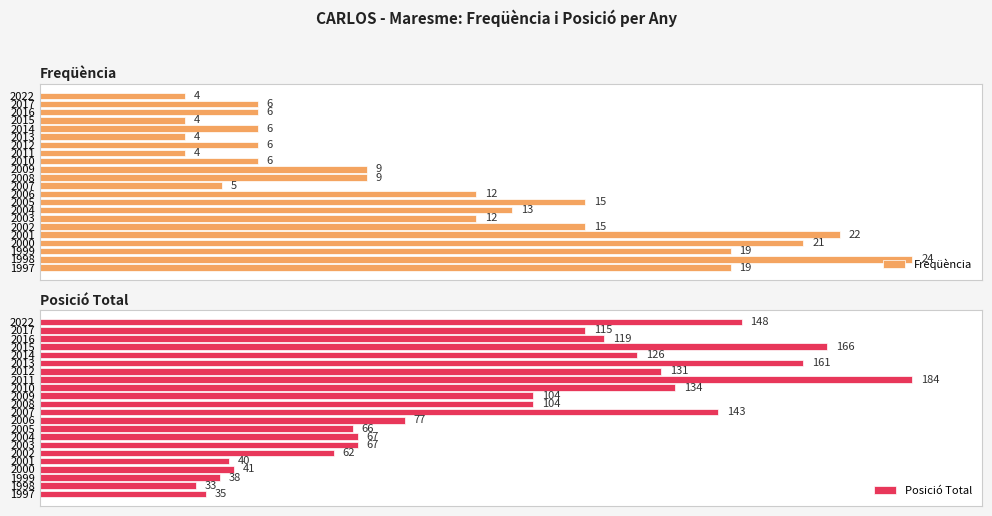

List the series in order of their peak value, lowest first.

Freqüència, Posició Total